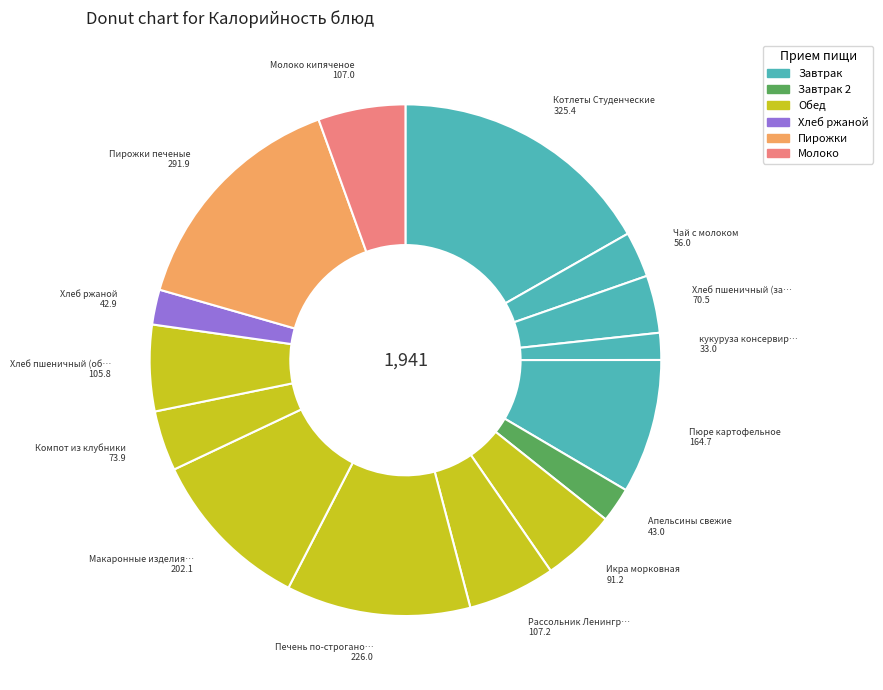

How many slices are in this pie chart?

15